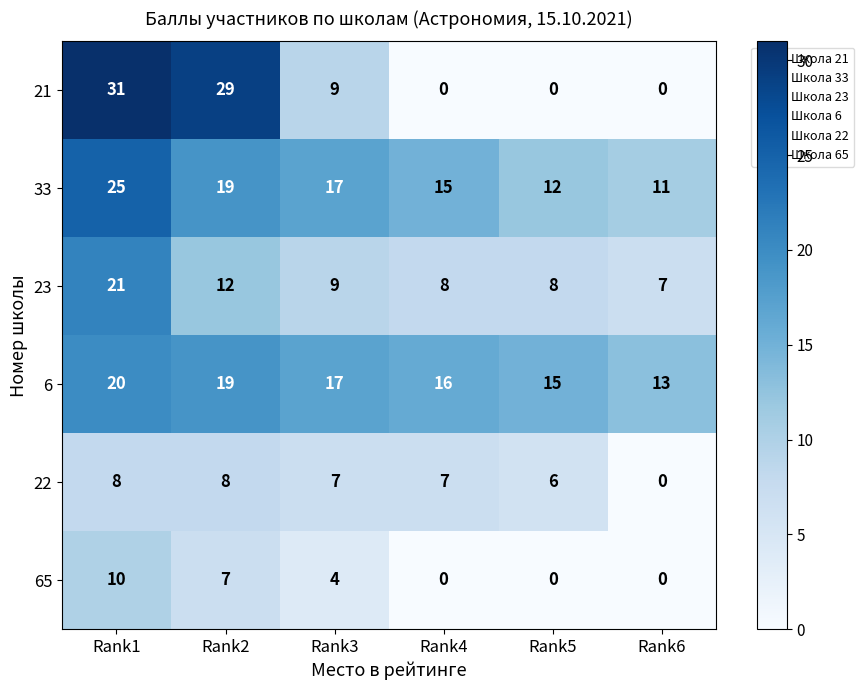

At which category does the chart reach its peak across all series?

Rank1